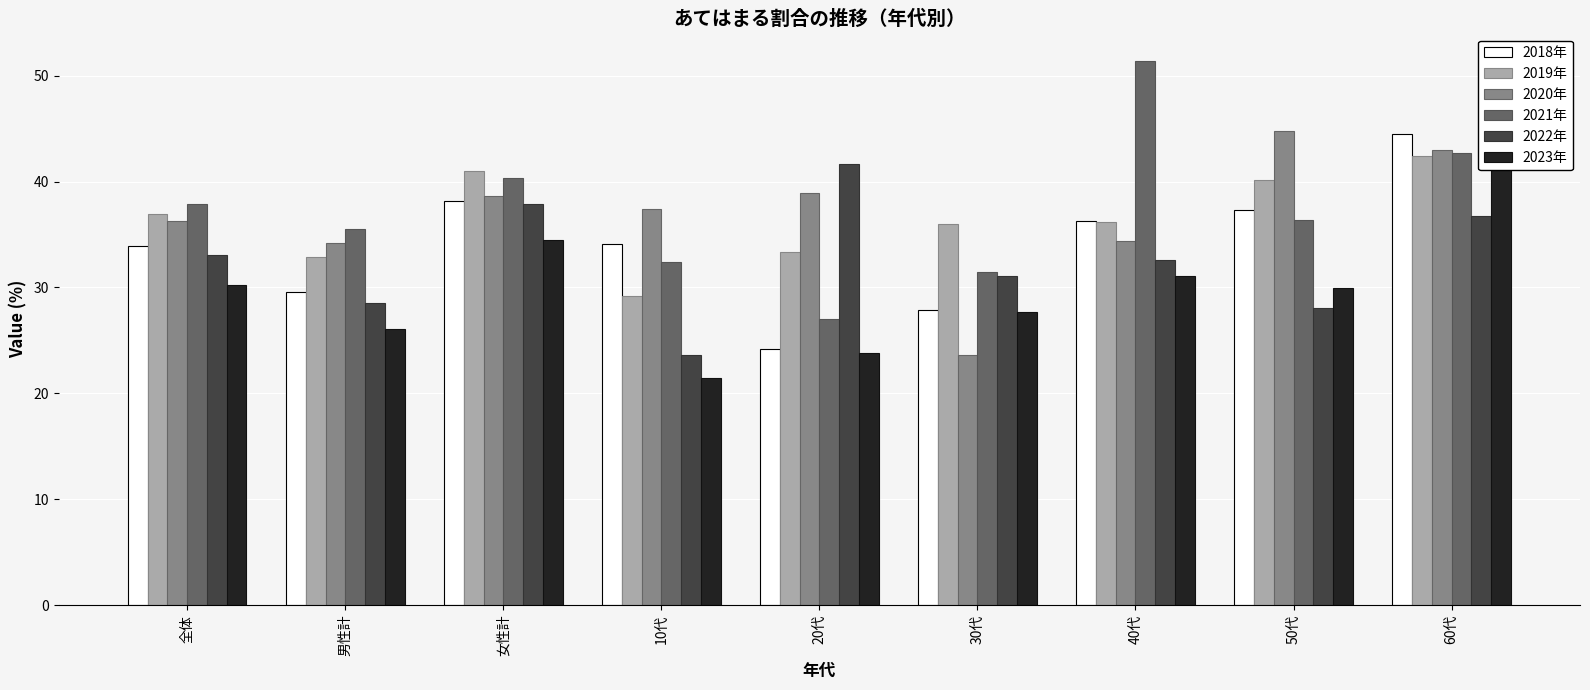

Reading left to right, list all the values displayed in this chart.

2018年: 全体=33.9	男性計=29.6	女性計=38.2	10代=34.1	20代=24.2	30代=27.9	40代=36.3	50代=37.3	60代=44.5
2019年: 全体=36.9	男性計=32.9	女性計=41.0	10代=29.2	20代=33.3	30代=36.0	40代=36.2	50代=40.1	60代=42.4
2020年: 全体=36.3	男性計=34.2	女性計=38.6	10代=37.4	20代=38.9	30代=23.6	40代=34.4	50代=44.8	60代=43.0
2021年: 全体=37.9	男性計=35.5	女性計=40.3	10代=32.4	20代=27.0	30代=31.5	40代=51.4	50代=36.4	60代=42.7
2022年: 全体=33.1	男性計=28.5	女性計=37.9	10代=23.6	20代=41.7	30代=31.1	40代=32.6	50代=28.1	60代=36.7
2023年: 全体=30.2	男性計=26.1	女性計=34.5	10代=21.4	20代=23.8	30代=27.7	40代=31.1	50代=29.9	60代=44.1